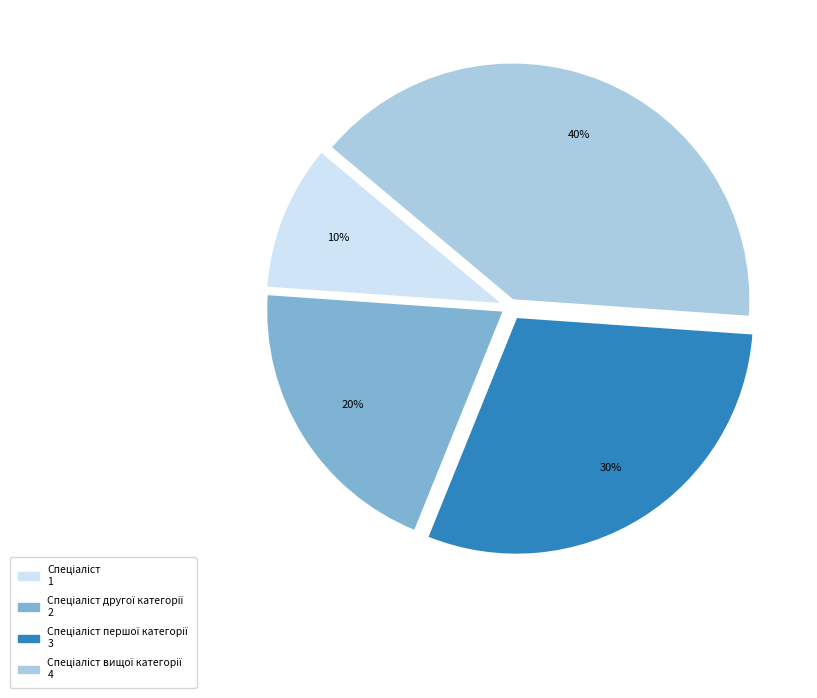

To the nearest percent, what is the average slice percentage?

25%